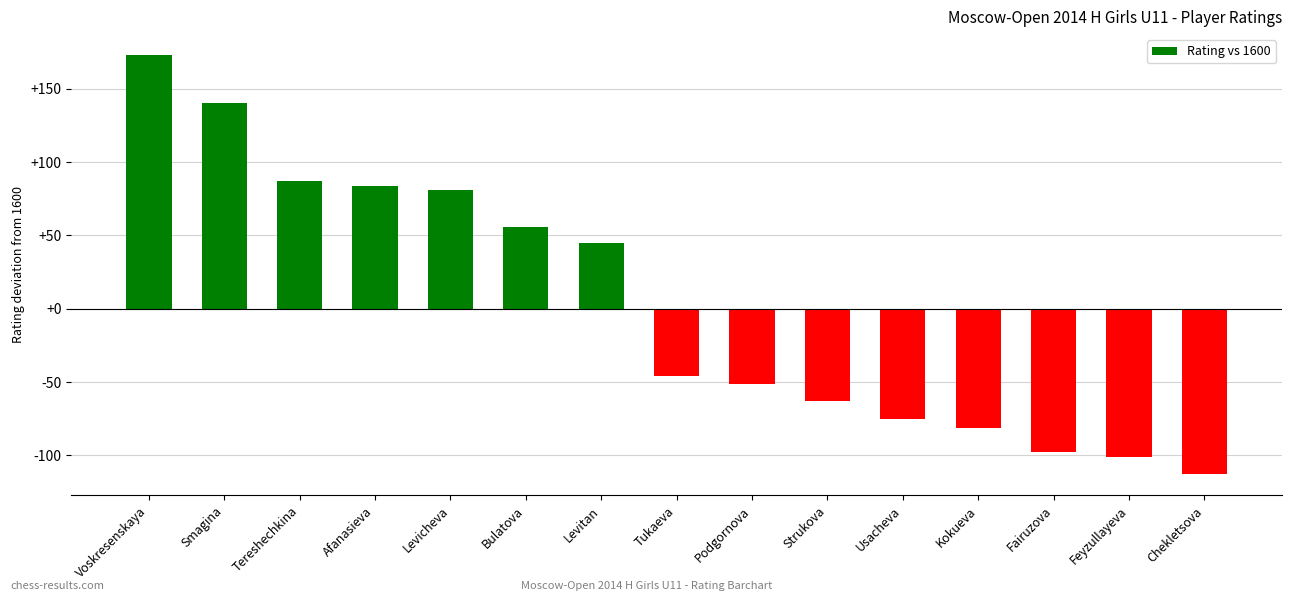

Rank the categories by value from highest to lowest.

Voskresenskaya, Smagina, Tereshechkina, Afanasieva, Levicheva, Bulatova, Levitan, Tukaeva, Podgornova, Strukova, Usacheva, Kokueva, Fairuzova, Feyzullayeva, Chekletsova